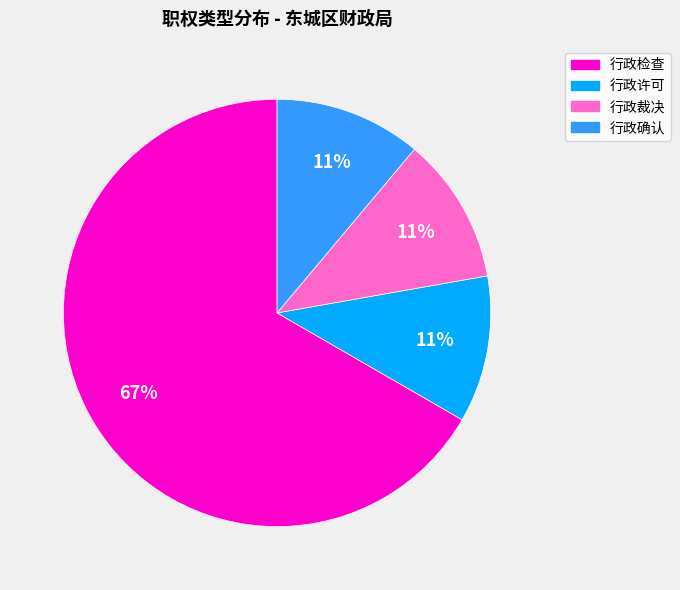

Which has a higher value, 行政裁决 or 行政检查?

行政检查